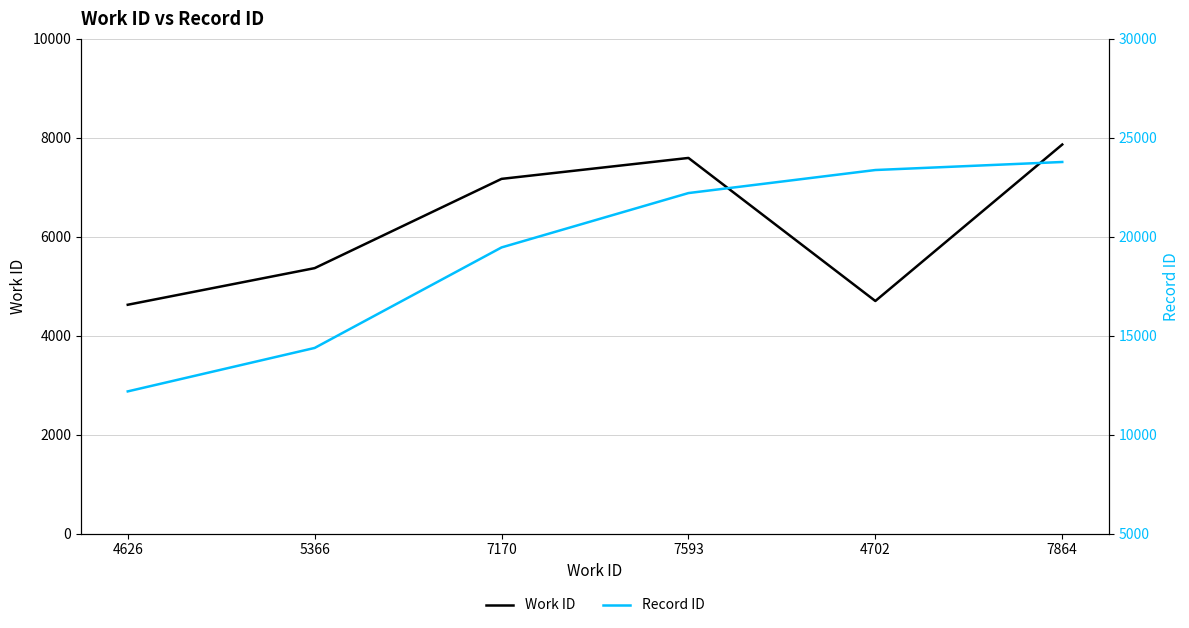

True or false: Record ID and Work ID cross at least once.

False